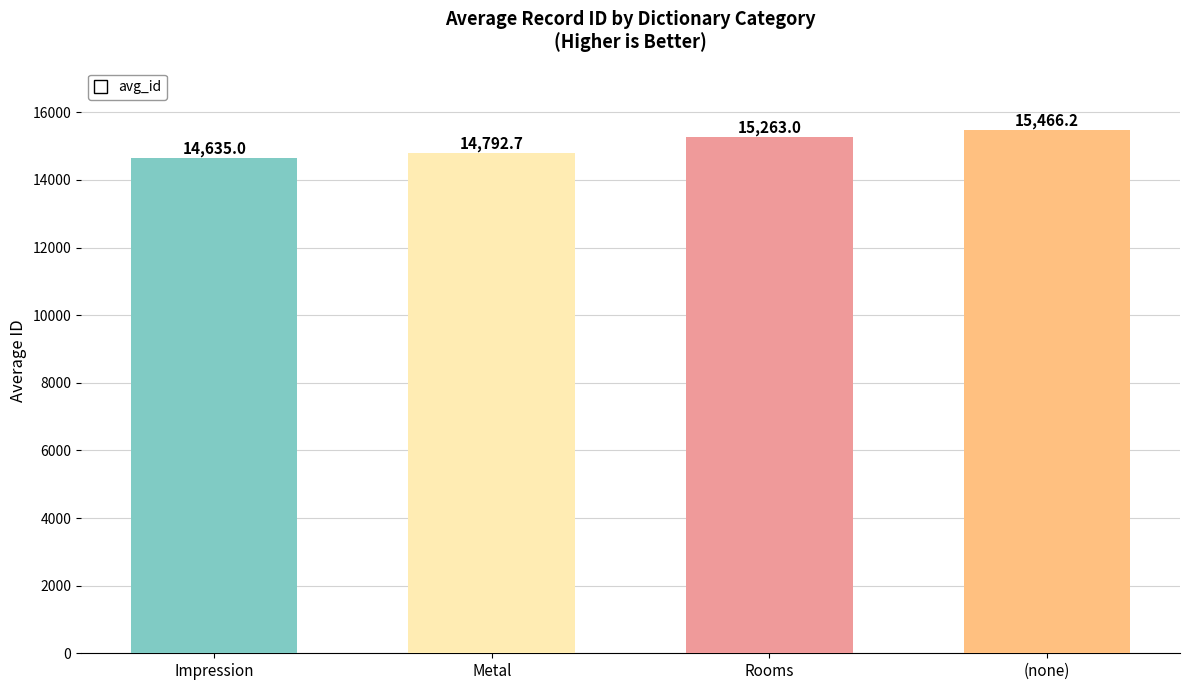

How many values are below 15263?

2